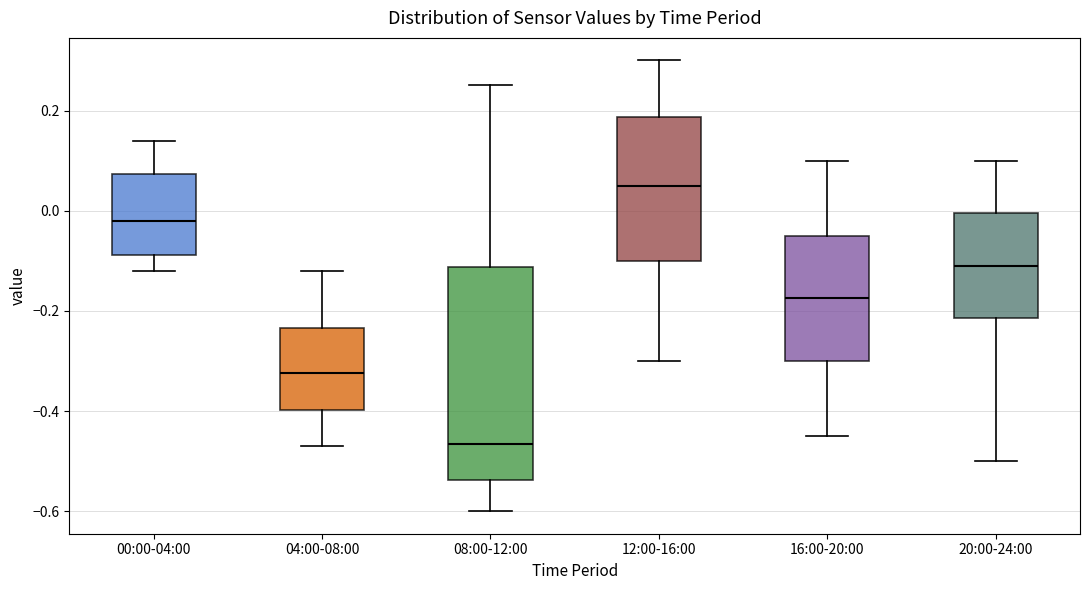

Reading left to right, read every box against the y-axis: the position of its median line, the range the box covers, and the ends of its whiskers. The values are not printed on the chart, so give them approximately, as read against the axis.

00:00-04:00: median -0.02, box -0.08 to 0.08, whiskers -0.12 to 0.14
04:00-08:00: median -0.32, box -0.40 to -0.24, whiskers -0.46 to -0.12
08:00-12:00: median -0.46, box -0.54 to -0.12, whiskers -0.60 to 0.26
12:00-16:00: median 0.06, box -0.10 to 0.18, whiskers -0.30 to 0.30
16:00-20:00: median -0.18, box -0.30 to -0.04, whiskers -0.44 to 0.10
20:00-24:00: median -0.10, box -0.22 to 0.00, whiskers -0.50 to 0.10